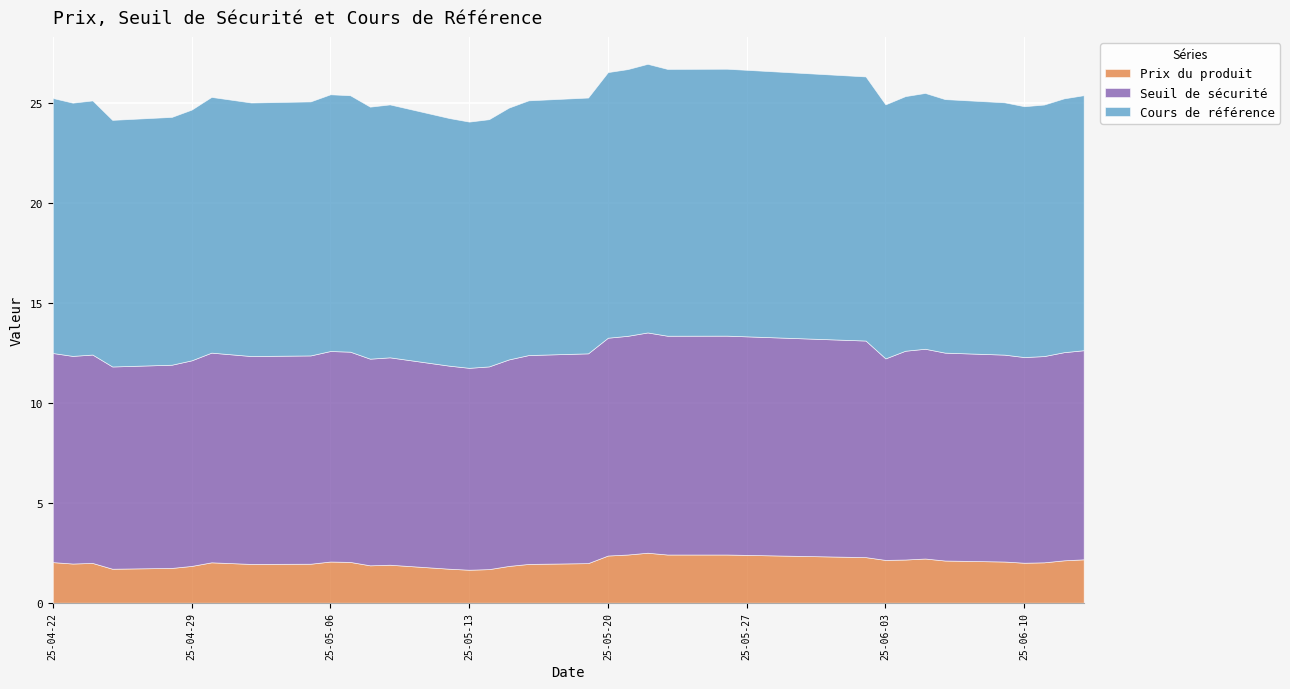

What is the difference between the Seuil de sécurité values at 2025-05-12 and 2025-05-13?

0.1